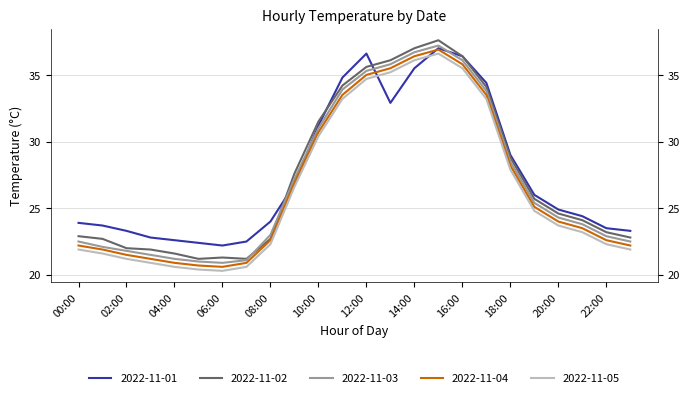

What is the maximum value for 2022-11-04?

36.9